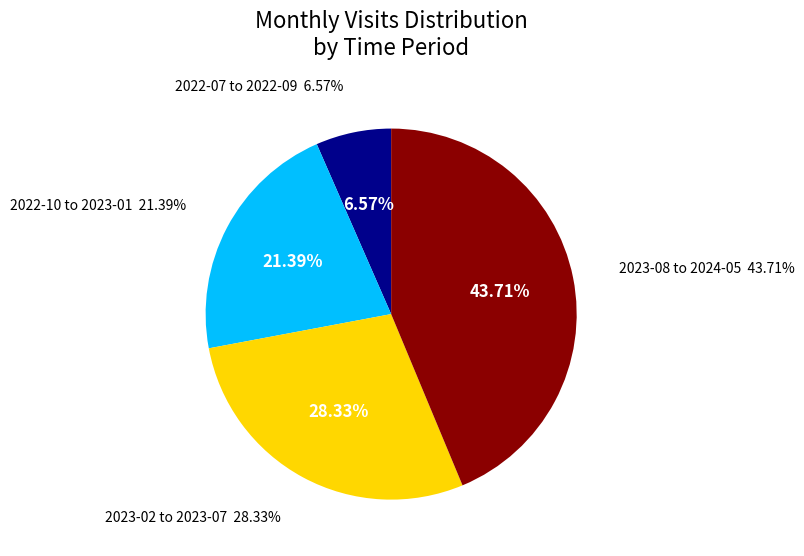

Does 2023-10 represent more than half of the total?

No